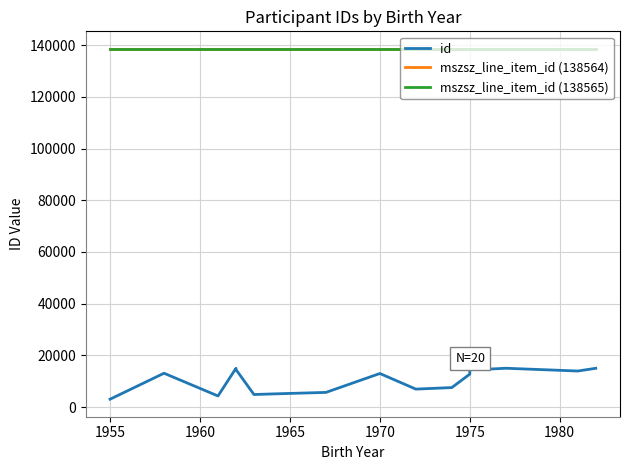

True or false: id and mszsz_line_item_id (138564) cross at least once.

False